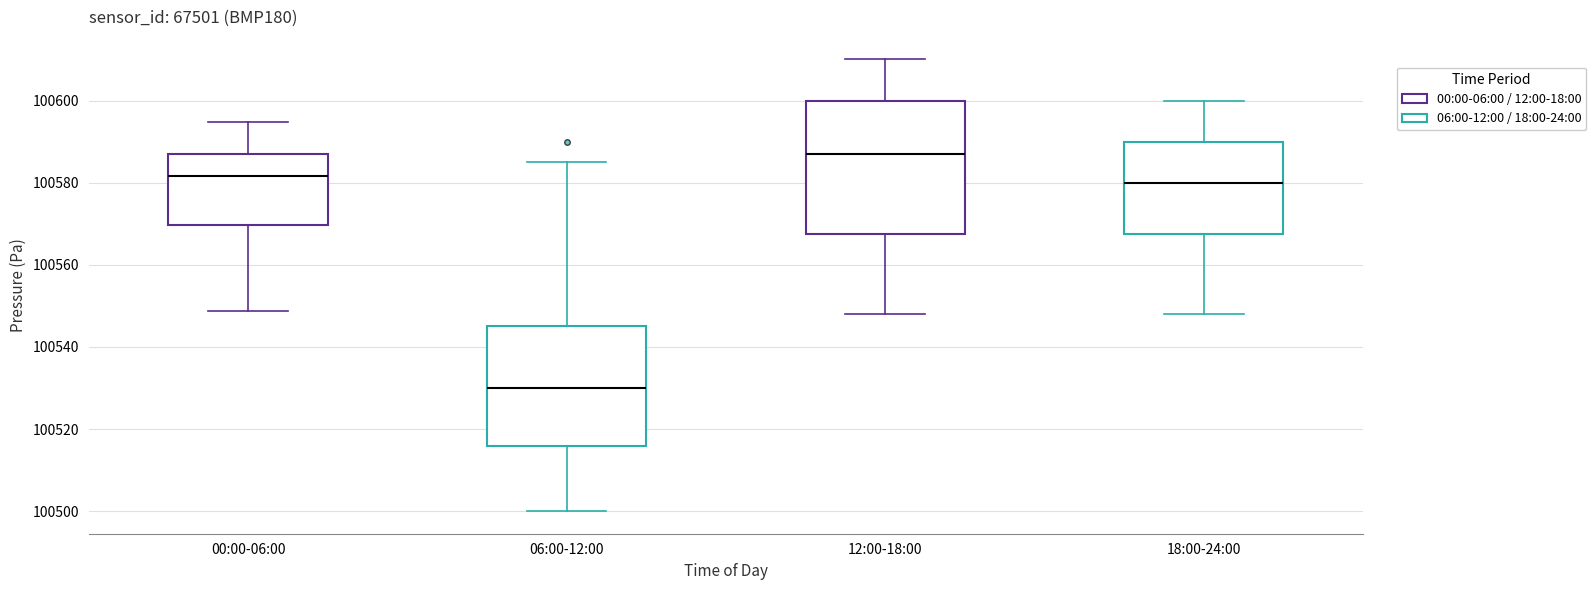

Which box is the tallest, from its lower edge to its upper edge?

12:00-18:00